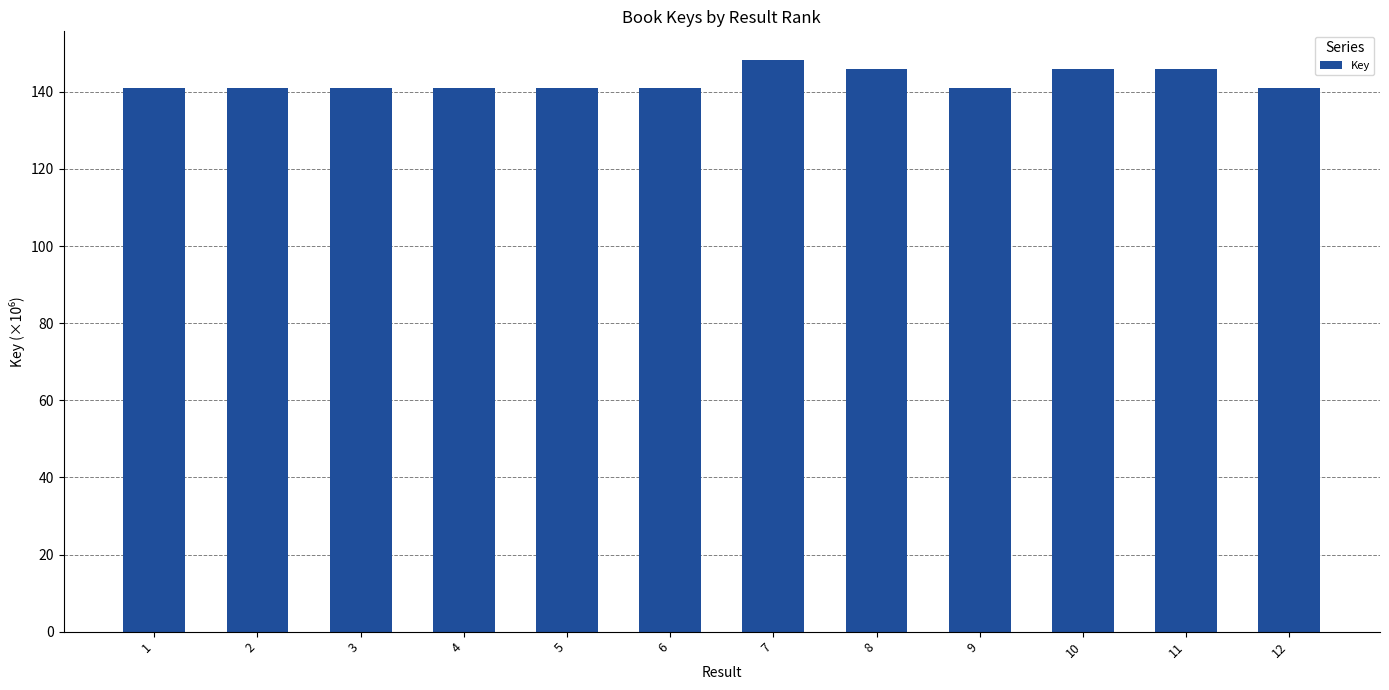

What is the ratio of the value at 5 to the value at 10?

1.0